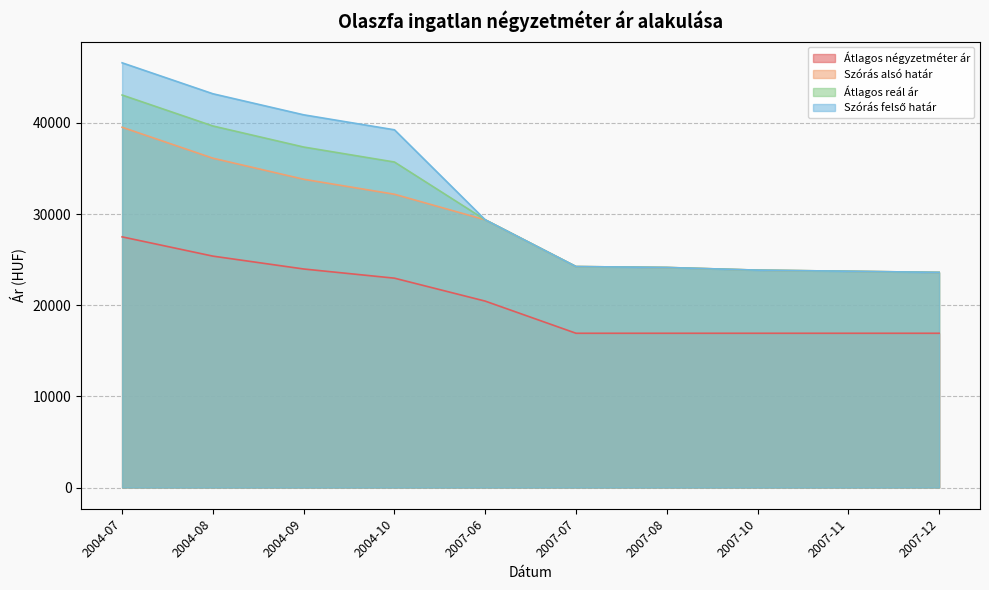

What are all the series names shown in the legend?

Átlagos négyzetméter ár, Szórás alsó határ, Szórás felső határ, Átlagos reál ár